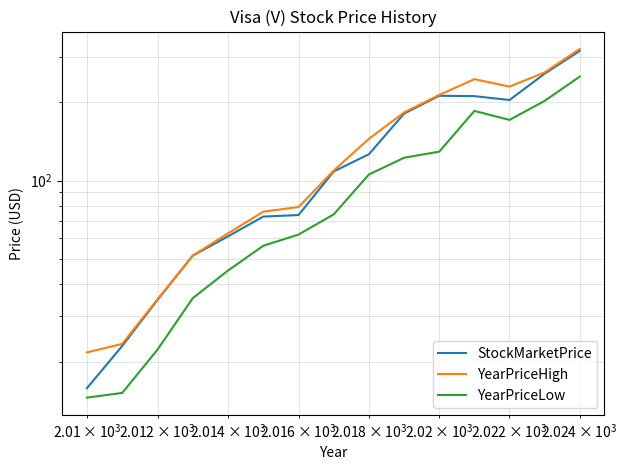

In YearPriceLow, how many points are lower than both neighbors (excluding endpoints)?

1